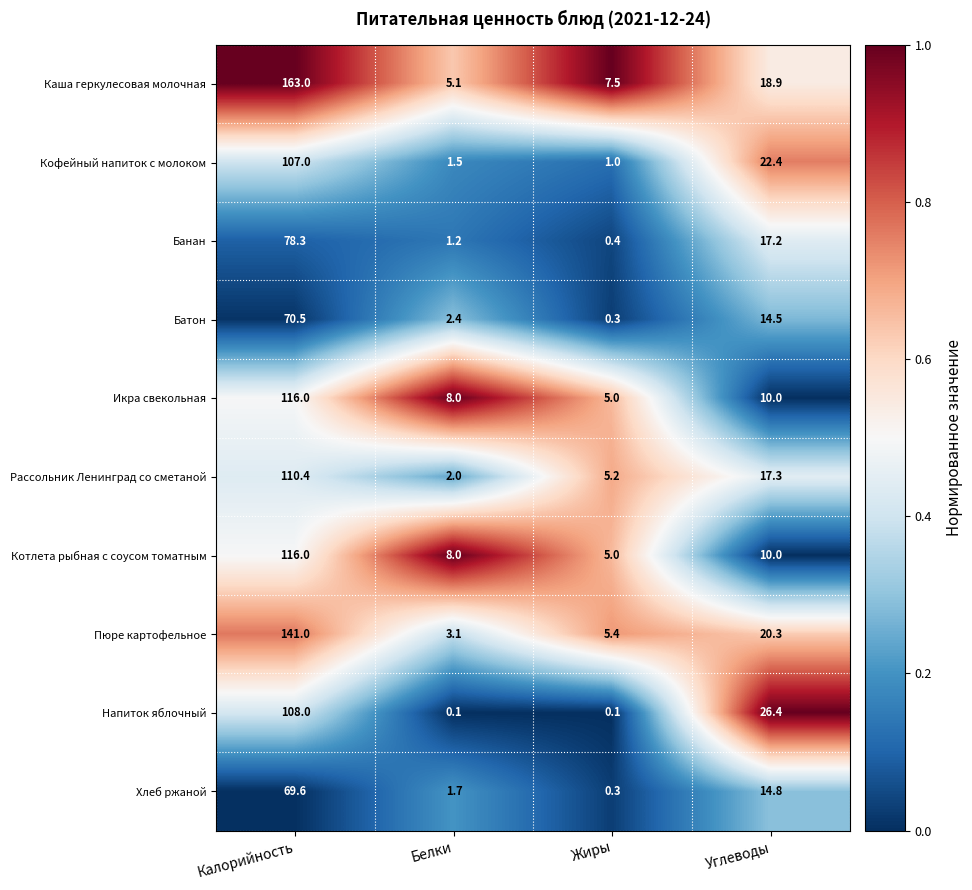

What is the difference between the highest and lowest values at Белки?

7.9